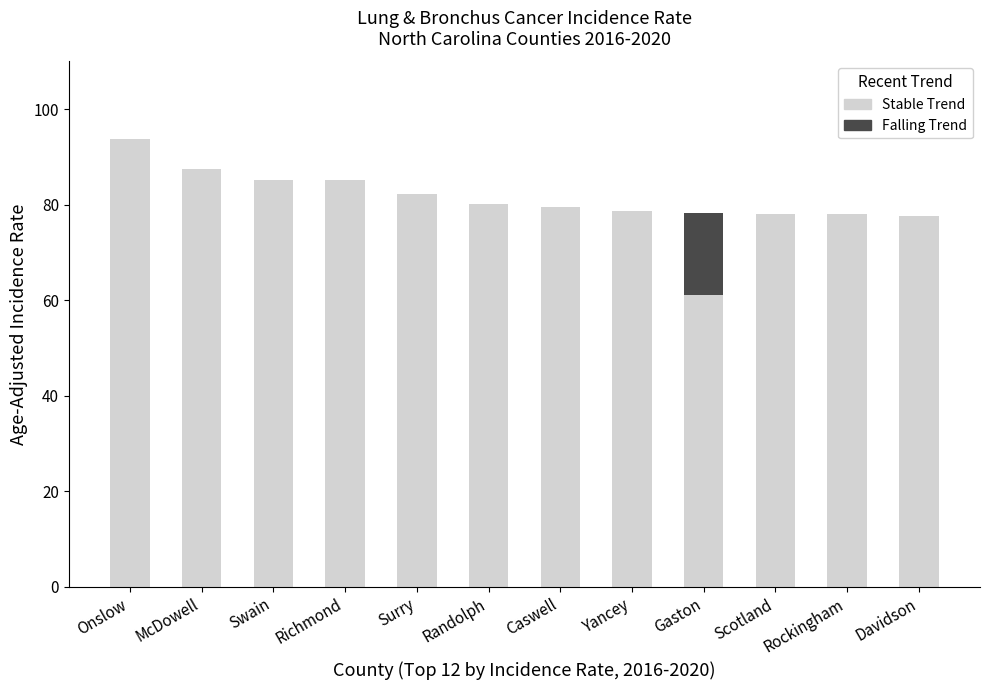

Where is Stable Trend nearest to the value 77?

Davidson